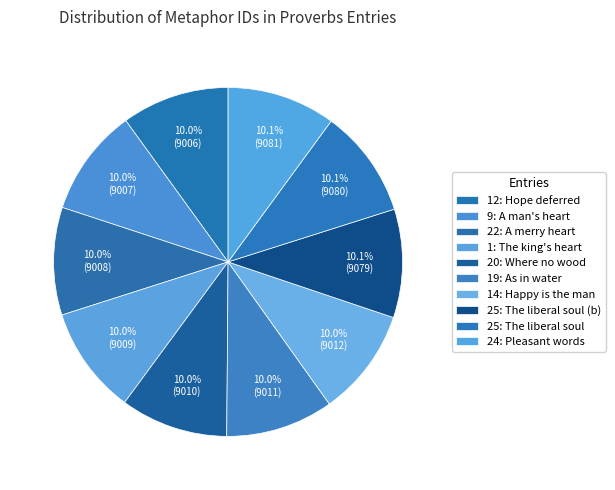

Rank the categories by value from highest to lowest.

24: Pleasant words, 25: The liberal soul, 25: The liberal soul (b), 14: Happy is the man, 19: As in water, 20: Where no wood, 1: The king's heart, 22: A merry heart, 9: A man's heart, 12: Hope deferred